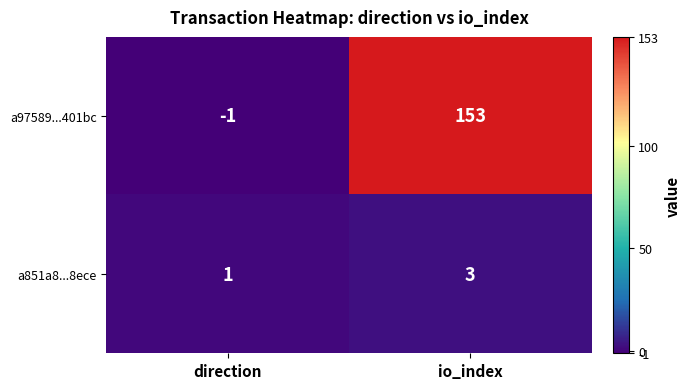

What is the sum of all a851a8...8ece values?

4